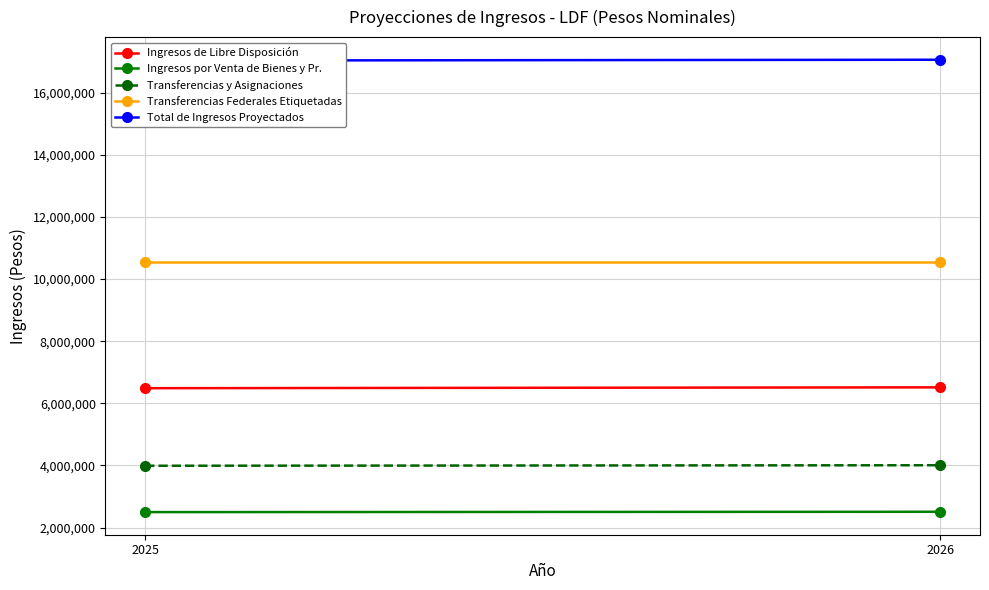

At which label is Ingresos de Libre Disposición closest to 6501329?

2025